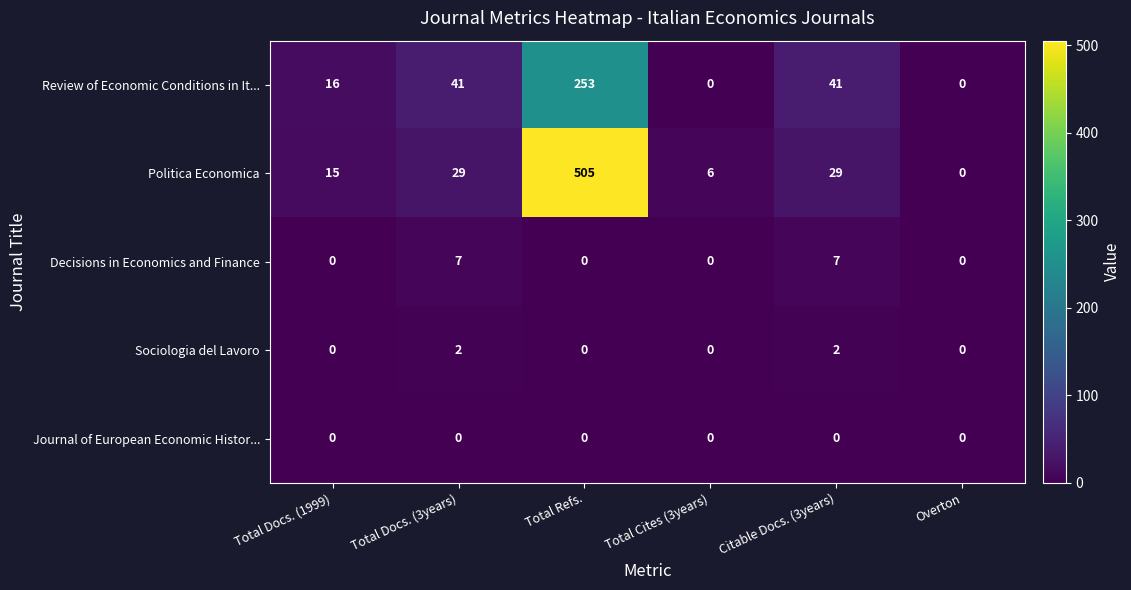

What is the difference between the Review of Economic Conditions in It... values at Total Cites (3years) and Citable Docs. (3years)?

41